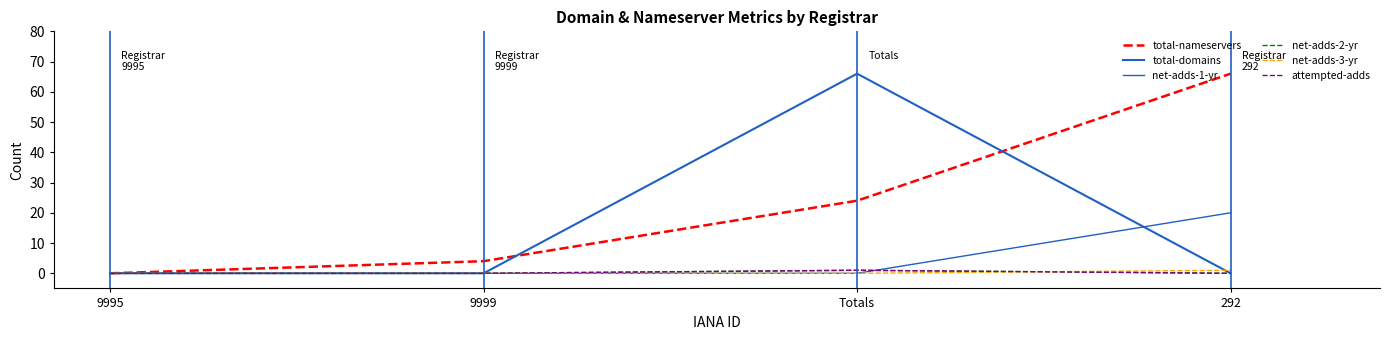

True or false: total-domains has a value of 87 at Totals.

False